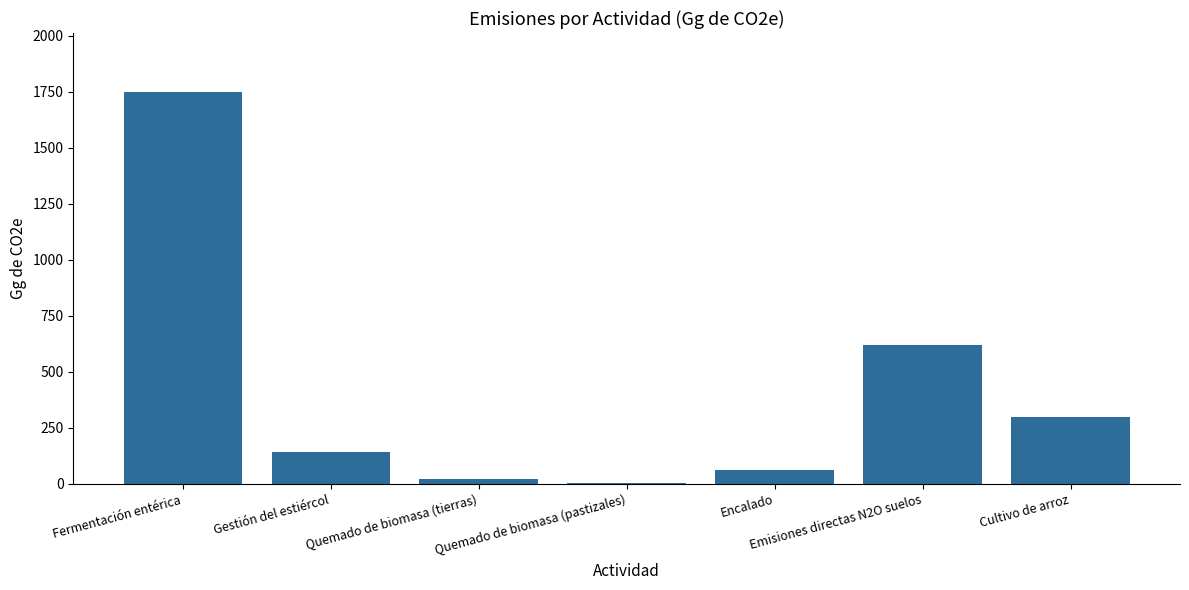

At which category does the chart reach its peak across all series?

Fermentación entérica